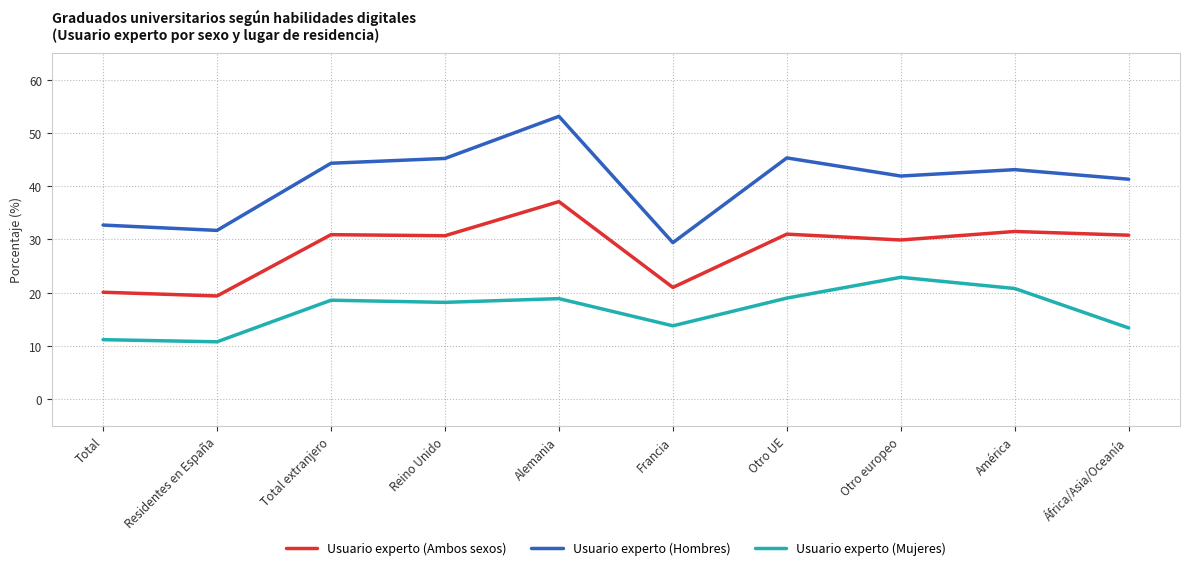

What position from the left is Reino Unido?

4